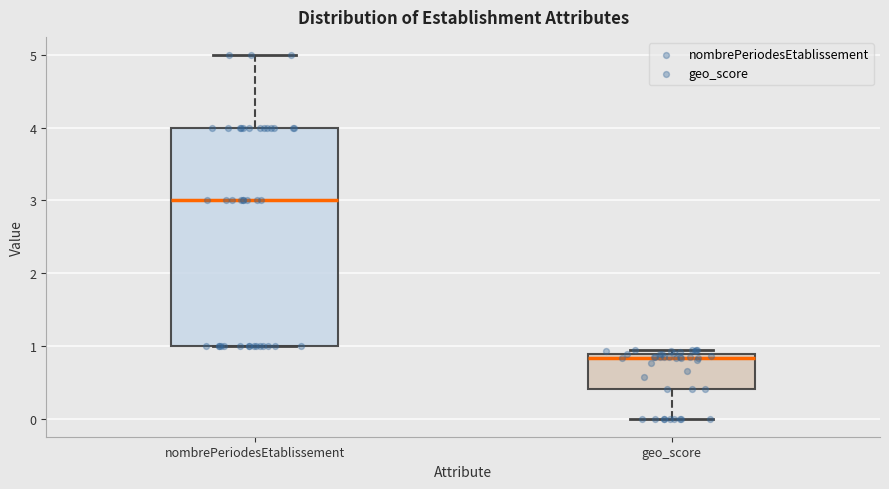

Which box is the tallest, from its lower edge to its upper edge?

nombrePeriodesEtablissement